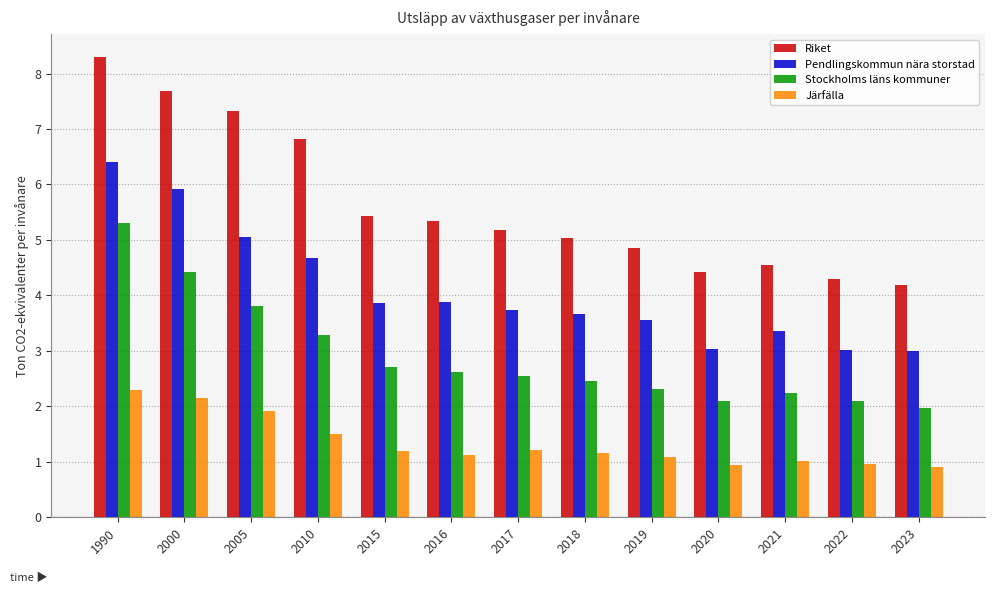

Which series has the largest total across all categories?

Riket